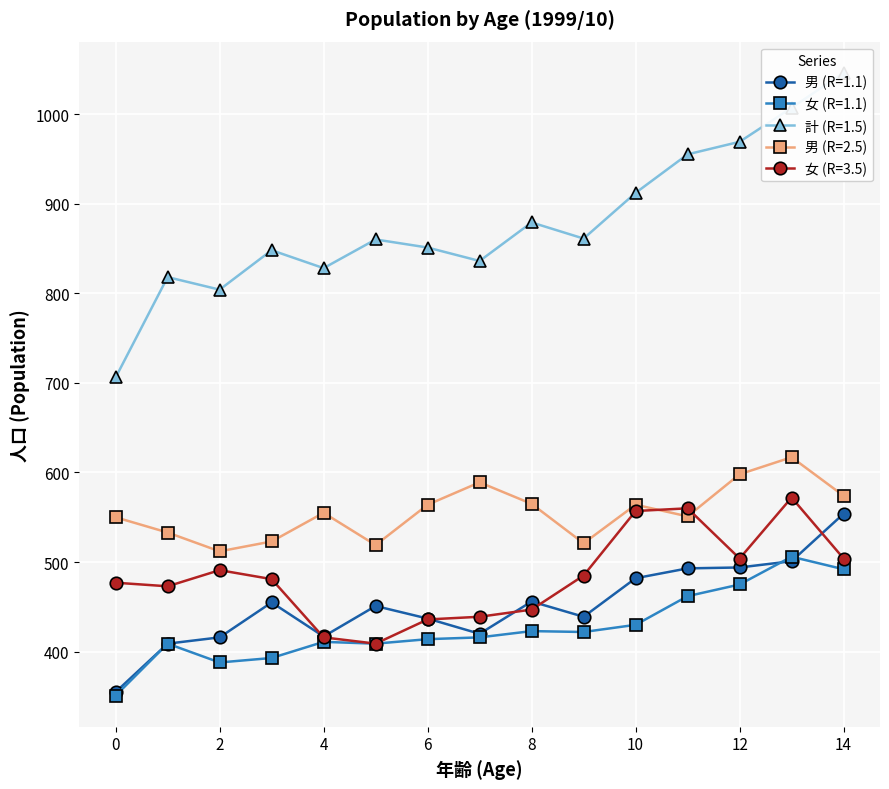

Which series has the widest spread of values?

計 (R=1.5)